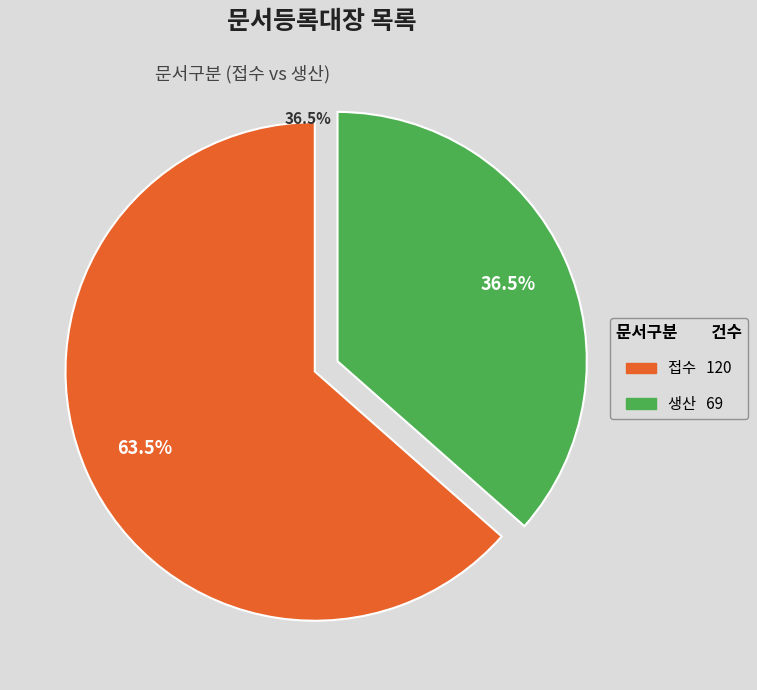

To the nearest percent, what portion does 접수 represent?

63%